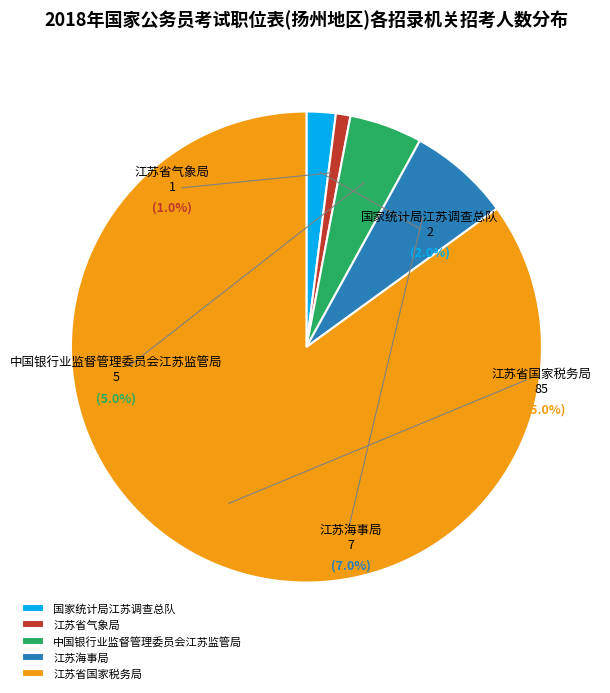

To the nearest percent, what is the combined percentage of 江苏海事局 and 江苏省国家税务局?

92%